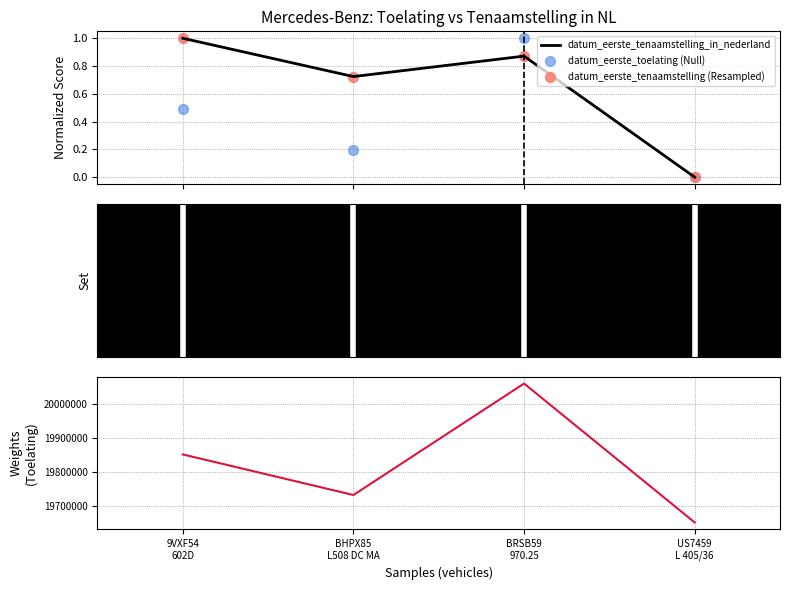

True or false: datum_eerste_tenaamstelling_in_nederland has more than 2 interior local peaks.

False